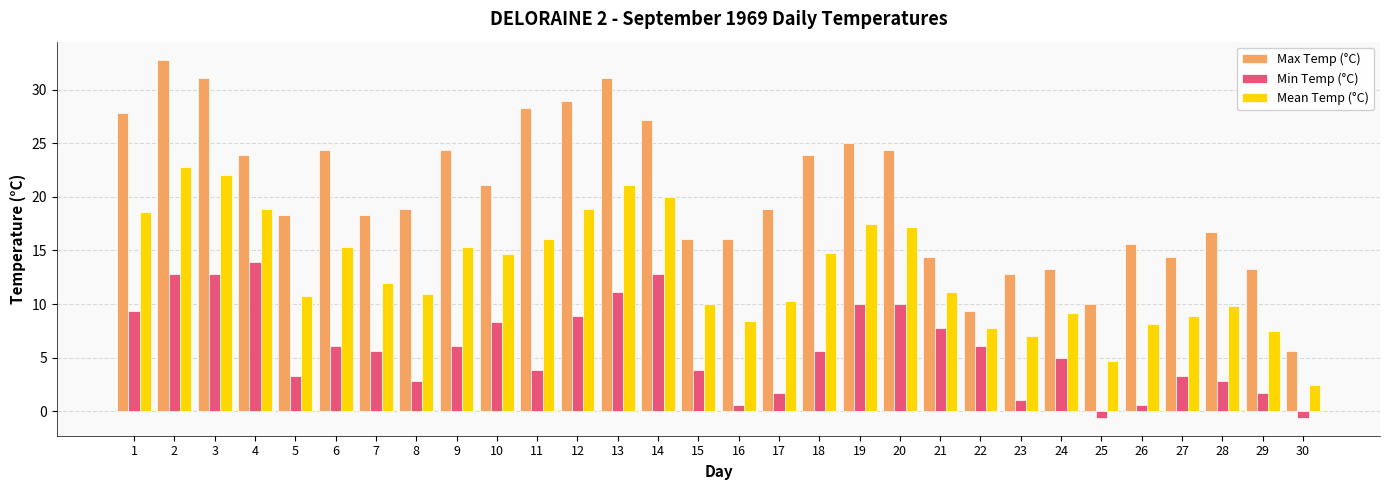

At which label does Mean Temp (°C) first exceed 12?

1